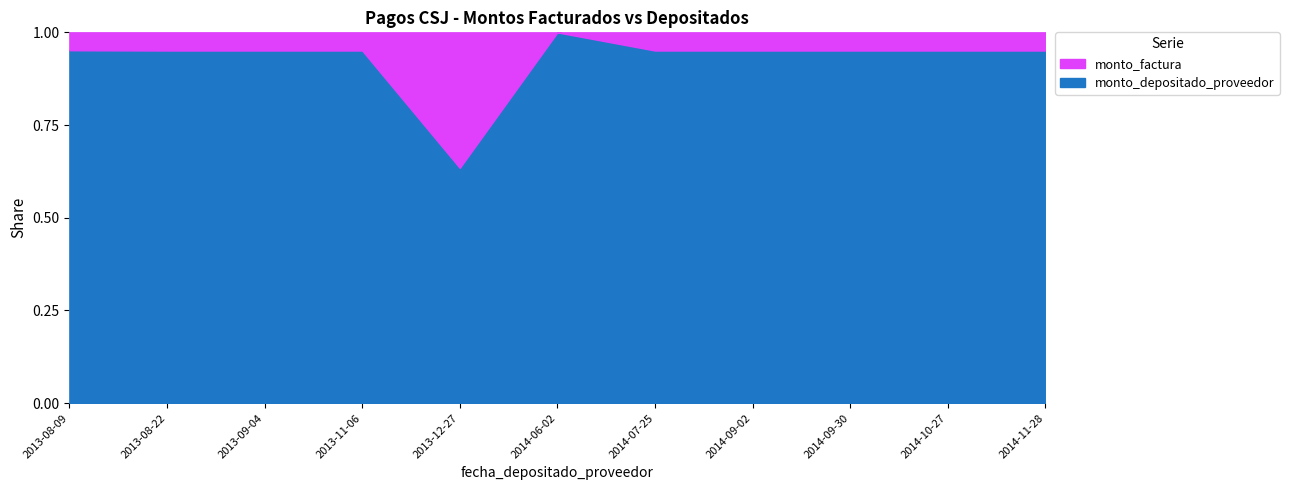

Is it true that monto_depositado_proveedor equals 1.4 at 2013-11-06?

False